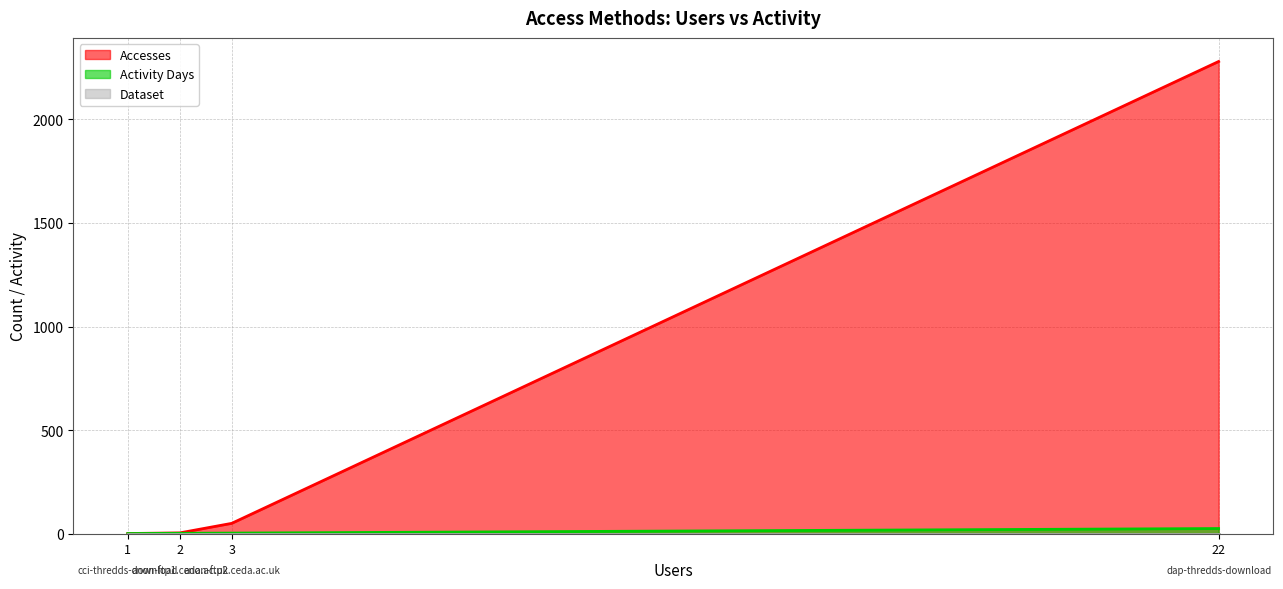

Is the value of Accesses at cci-thredds-download greater than the value of Dataset at anon-ftp1.ceda.ac.uk?

No